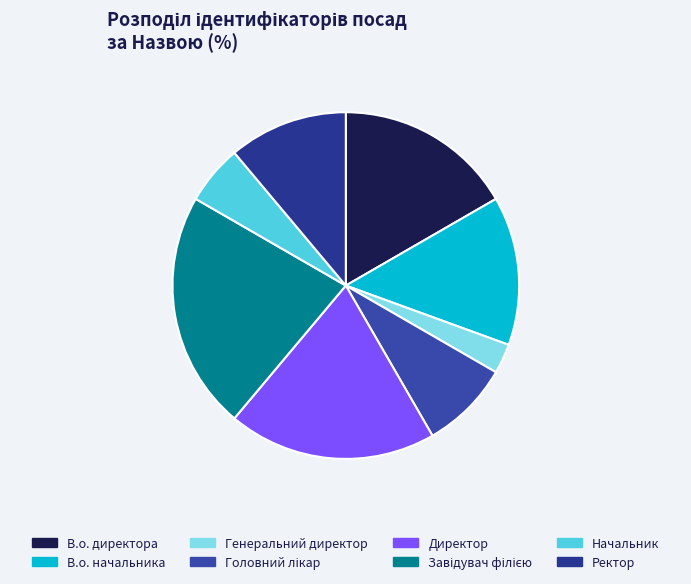

How much of the chart is everything except В.о. директора?

83.3%